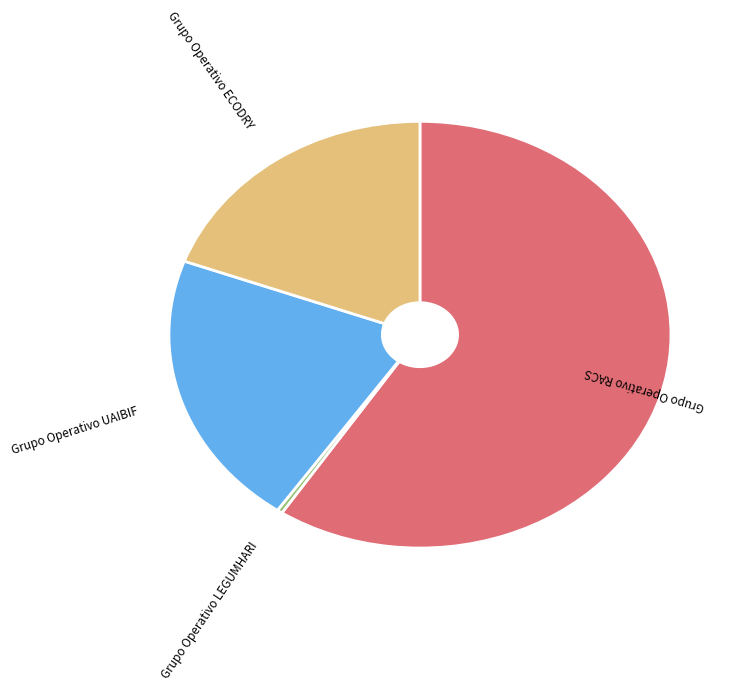

Is there a majority slice in this chart?

Yes